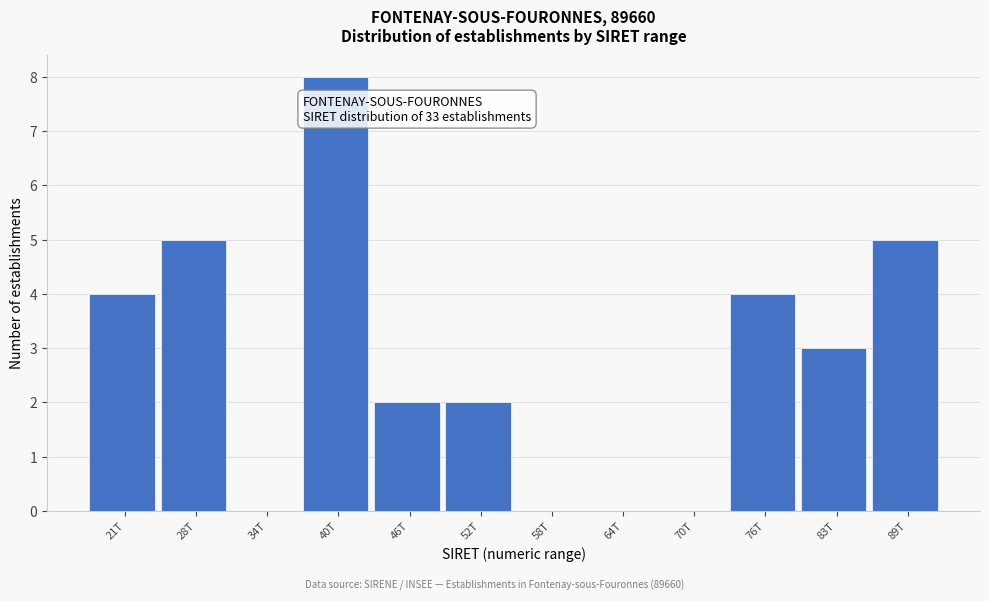

Reading left to right, list all the values displayed in this chart.

21T=4	28T=5	34T=0	40T=8	46T=2	52T=2	58T=0	64T=0	70T=0	76T=4	83T=3	89T=5